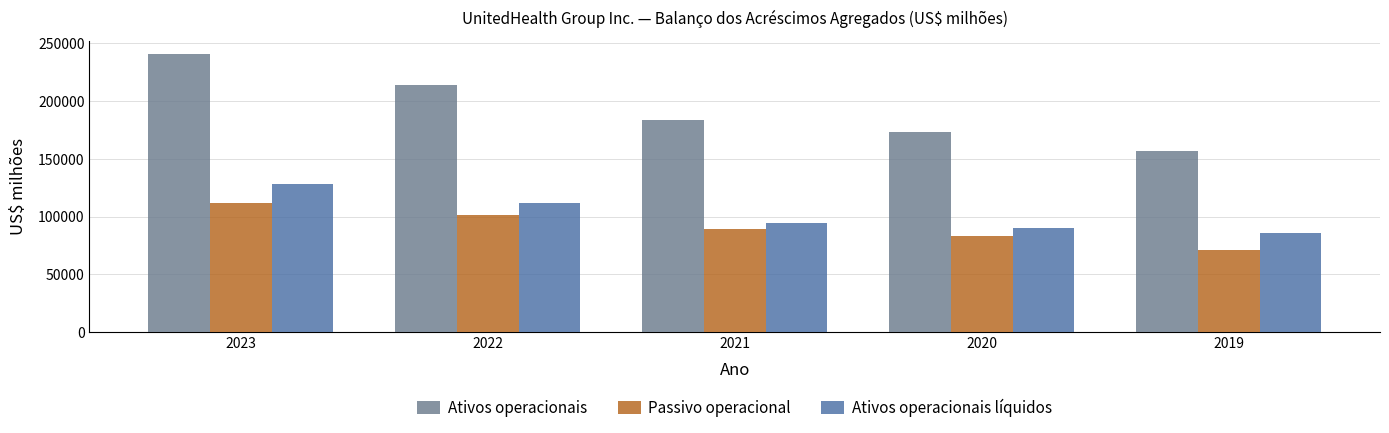

What is the highest value of the Passivo operacional series?

112264